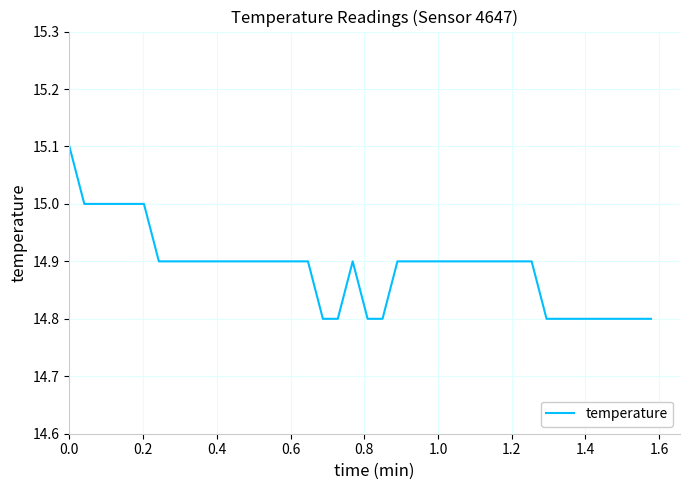

What is the greatest value displayed?

15.1